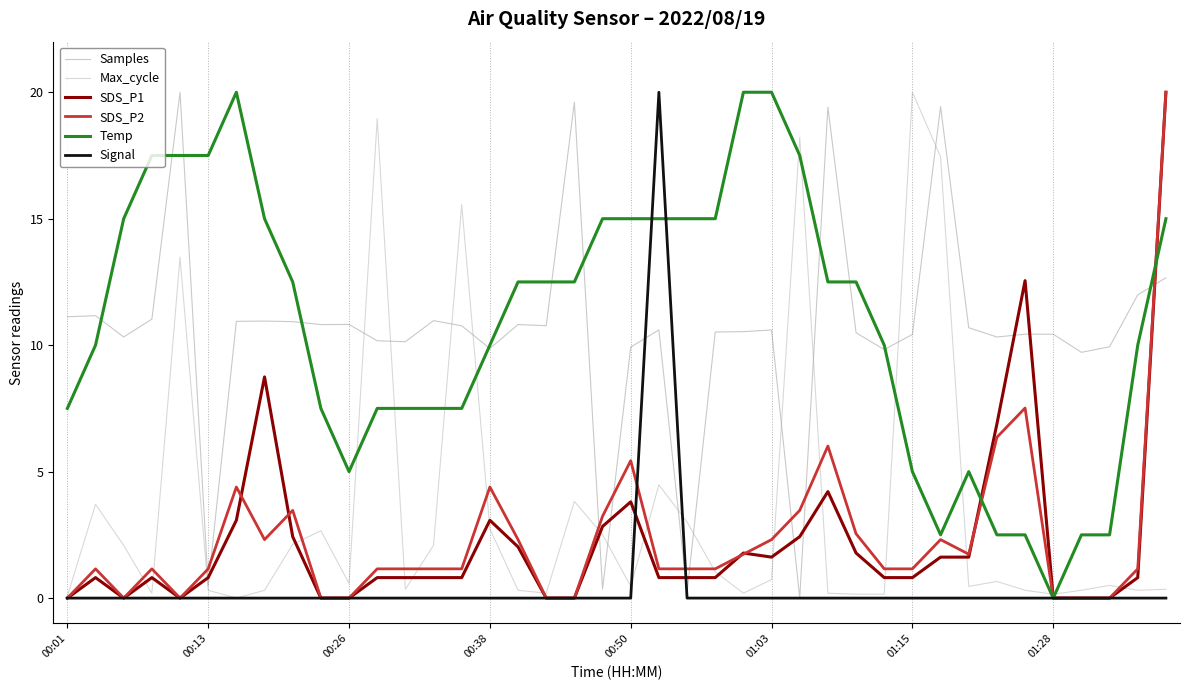

True or false: Max_cycle and SDS_P1 cross at least once.

True